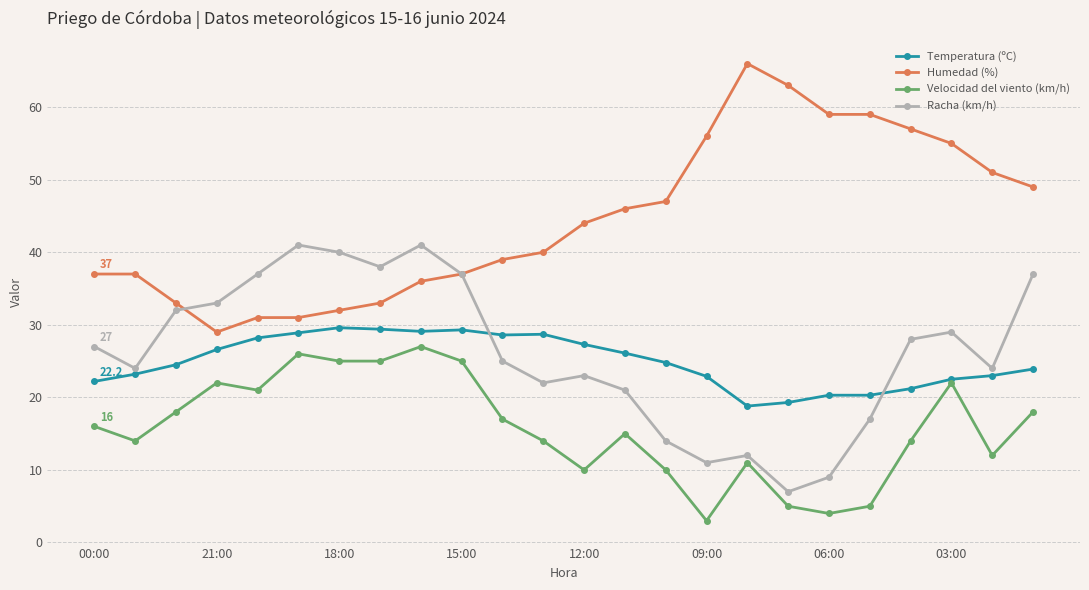

Which series has the largest total across all categories?

Humedad (%)